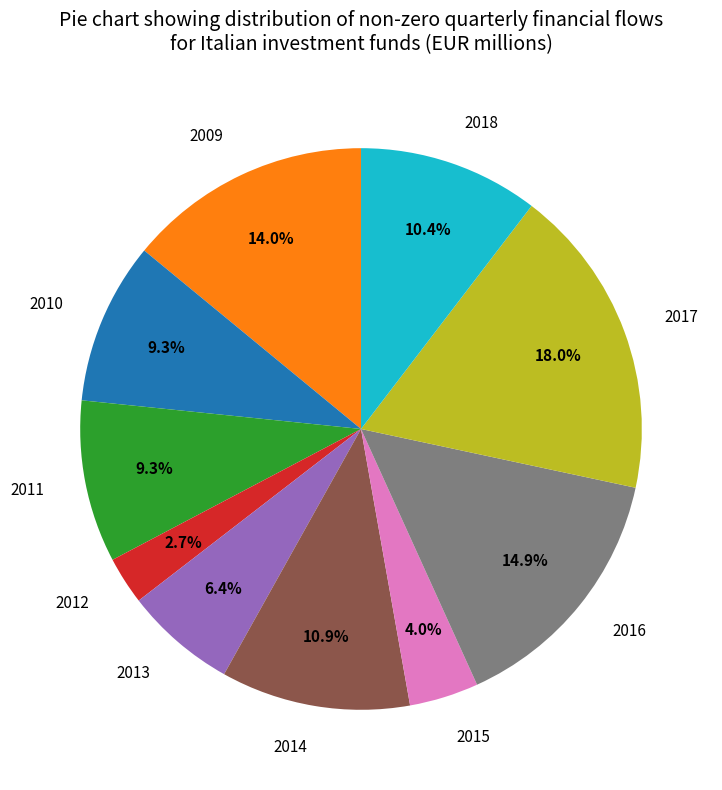

What percentage do 2014 and 2016 together represent?

25.8%